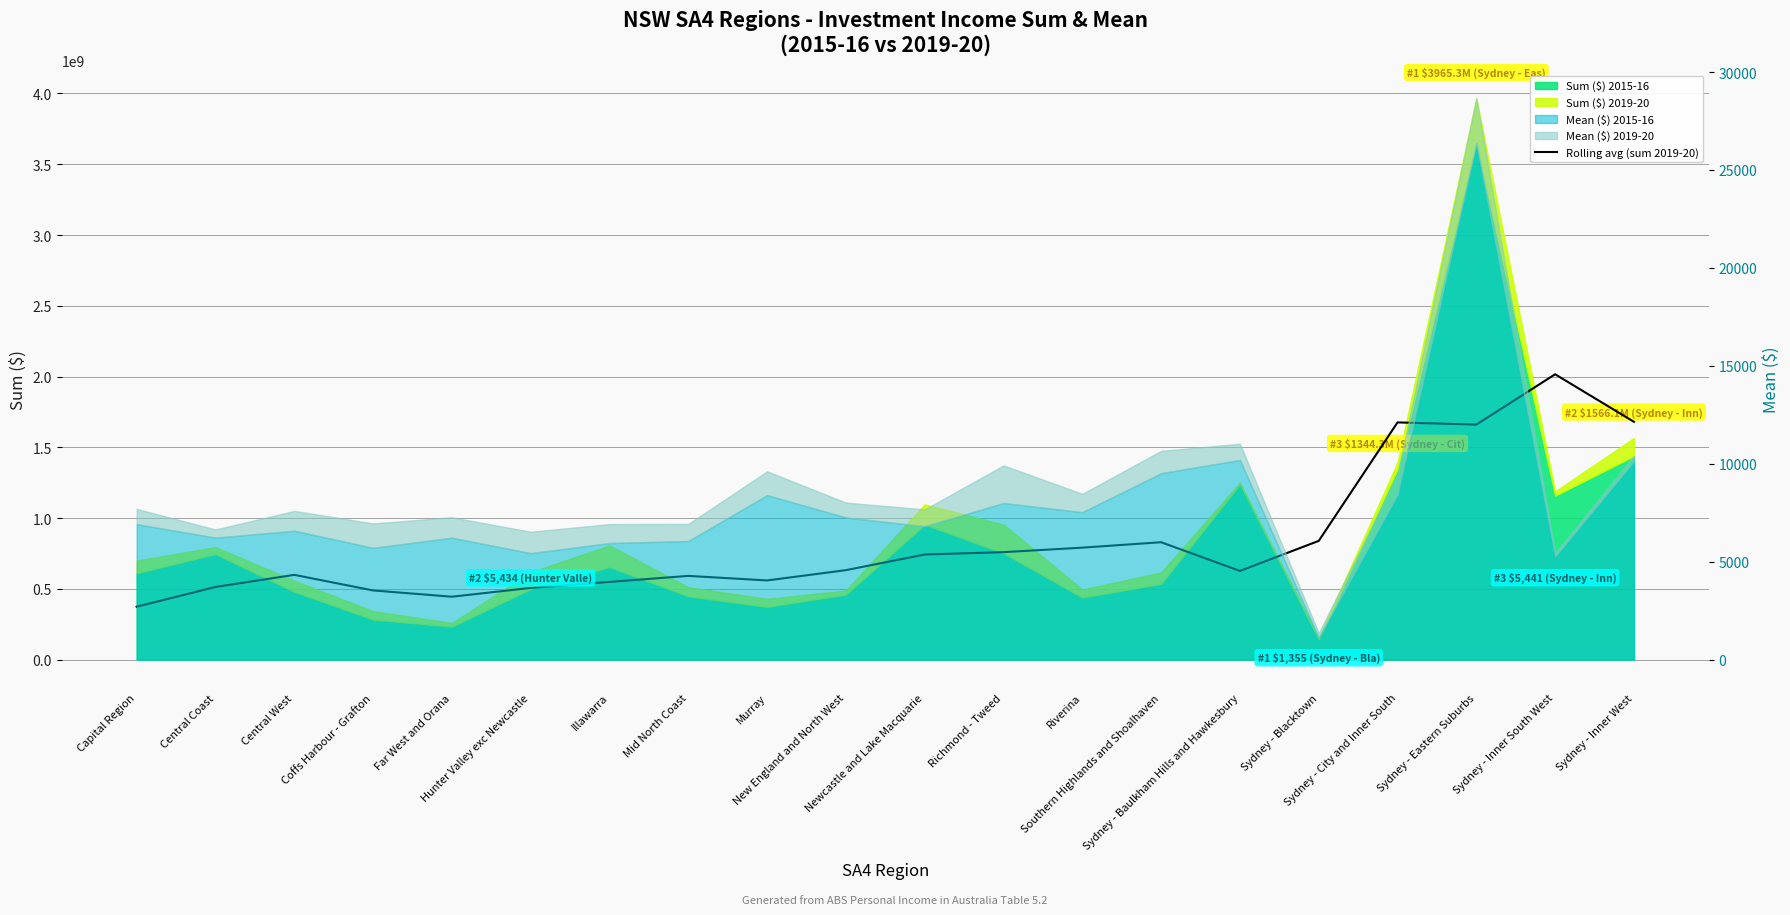

What value does the data have at New England and North West?

631809428.0